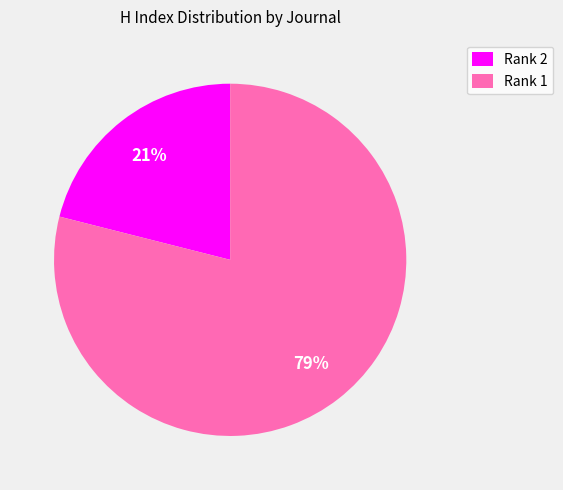

Do Rank 2 and Rank 1 together represent more than half of the pie?

Yes